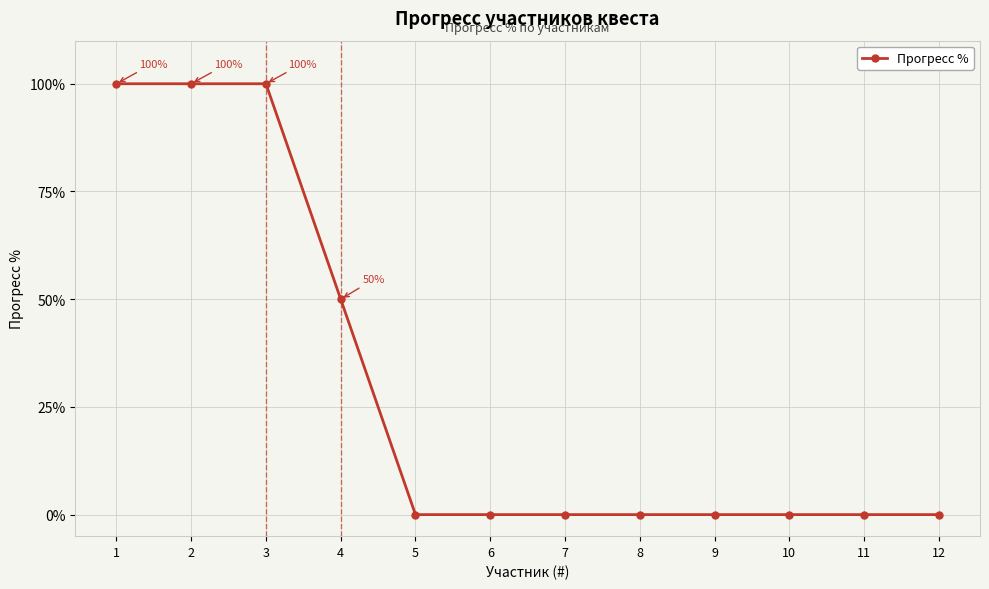

The value at 10 is 0. True or false?

True